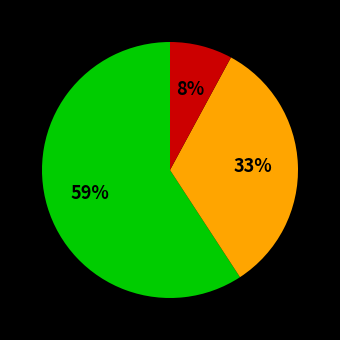

Is there any slice that represents more than half of the pie?

Yes